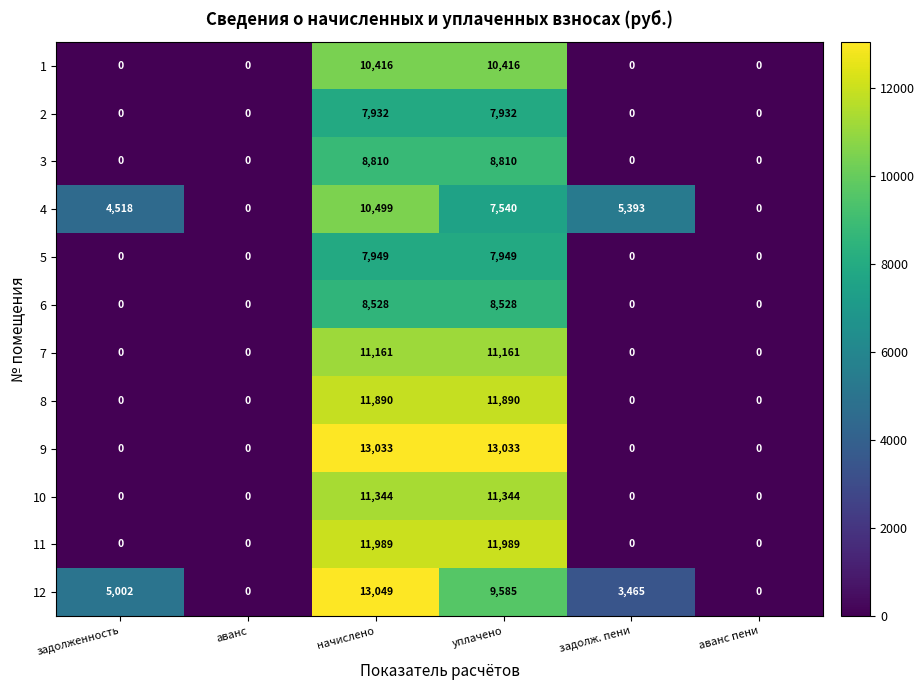

Between аванс and начислено, which series saw the biggest shift?

12